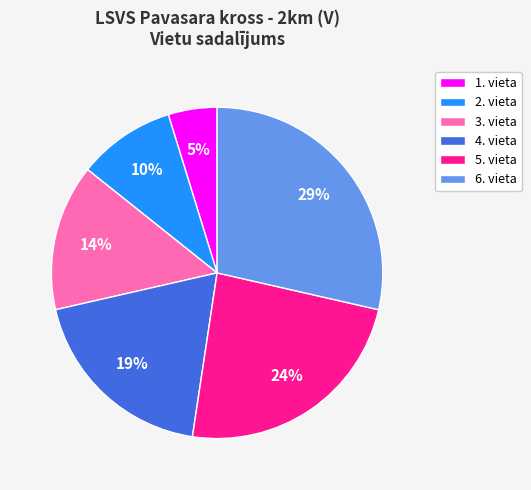

To the nearest percent, what is the average slice percentage?

17%